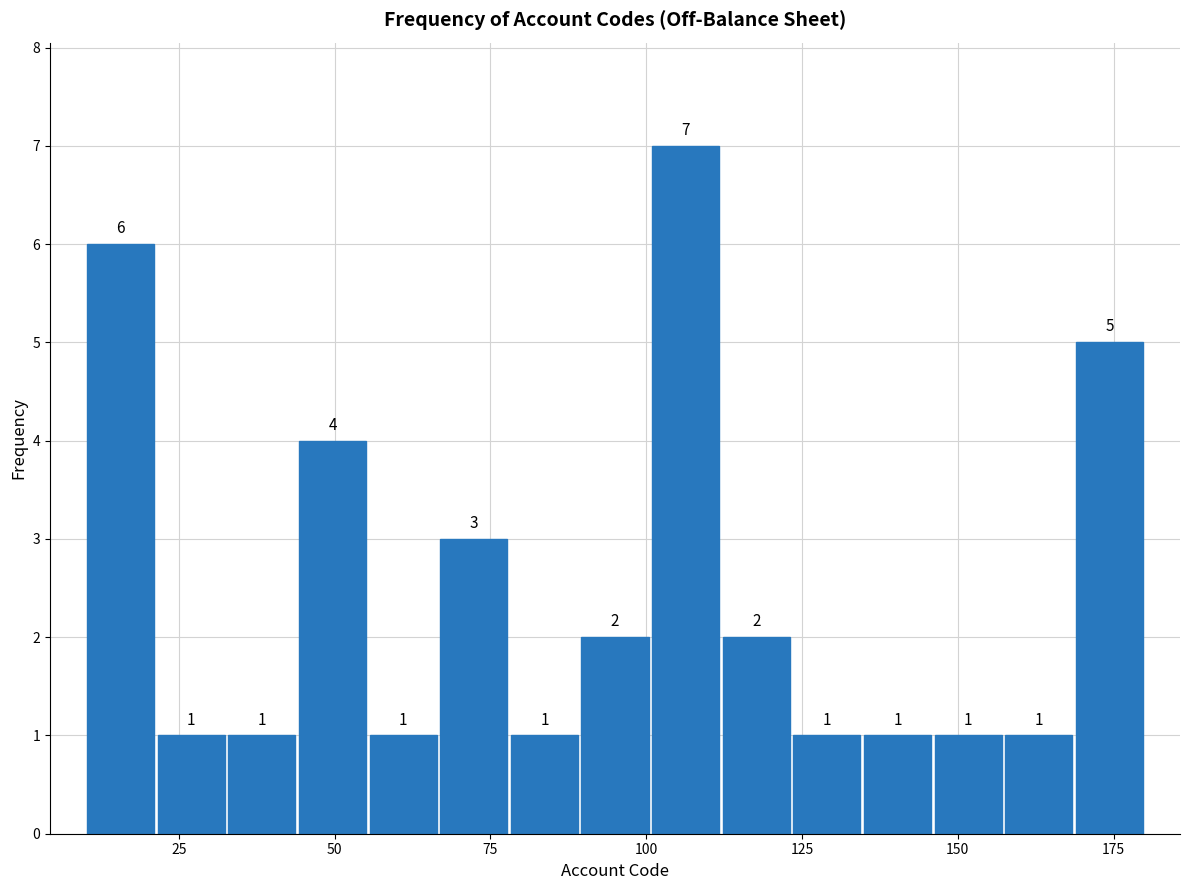

Around what value on the x-axis is the tallest bar? Give the approximate position of its centre, as read against the axis.

105